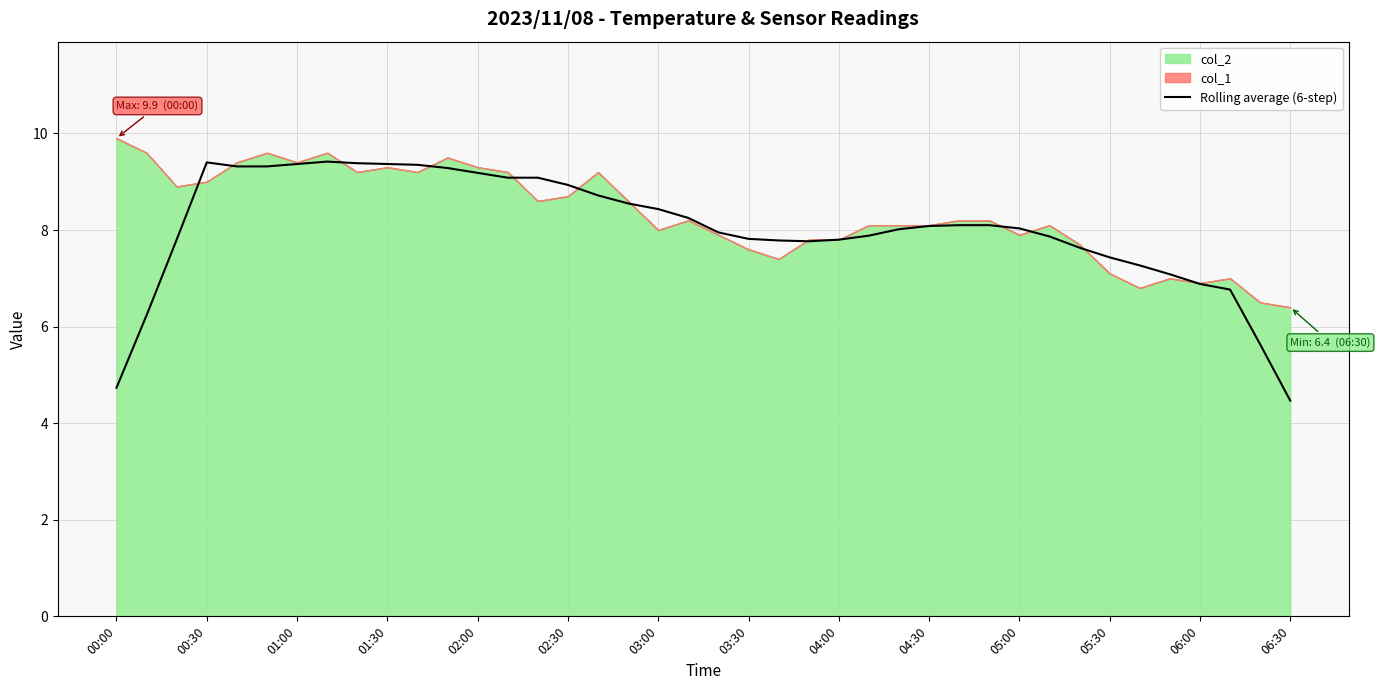

Read the value at 24.

7.8